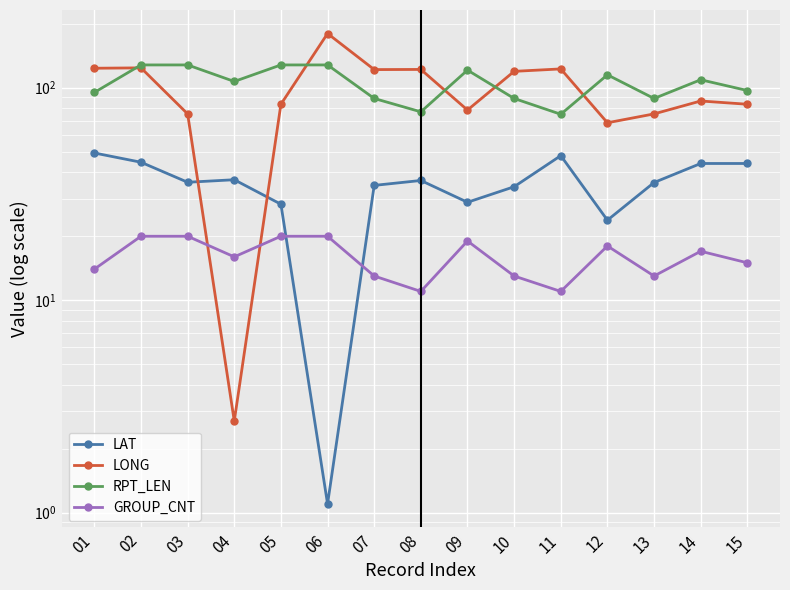

At 03, list the series in order from largest to smallest.

RPT_LEN, LONG, LAT, GROUP_CNT